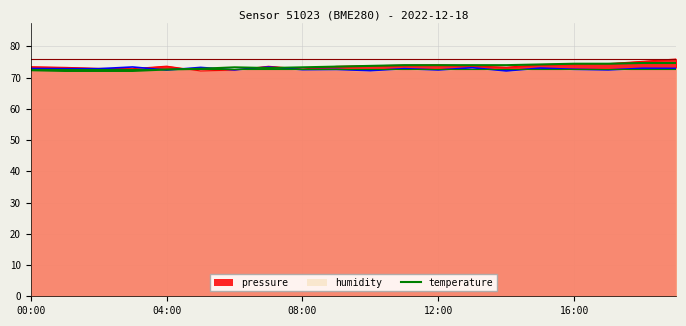

What position from the left is 14?

15